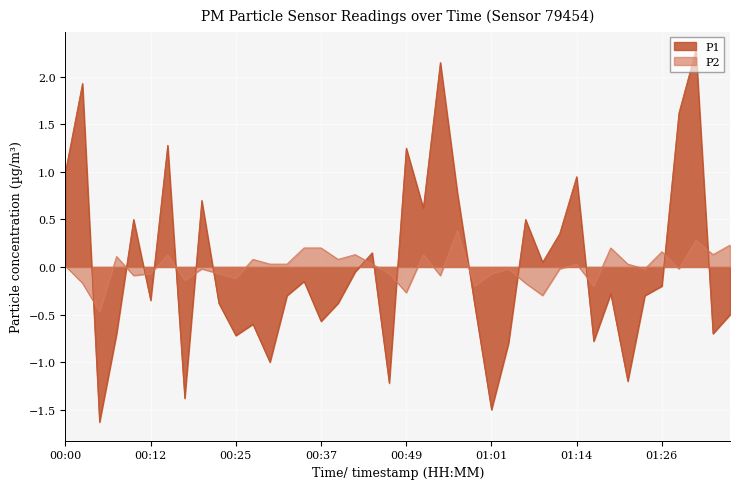

Reading right to left, list all the values displayed in this chart.

P1: -0.5	-0.7	2.3	1.6	-0.2	-0.3	-1.2	-0.3	-0.8	0.9	0.3	0.0	0.5	-0.8	-1.5	-0.4	0.8	2.1	0.6	1.2	-1.2	0.1	-0.1	-0.4	-0.6	-0.2	-0.3	-1.0	-0.6	-0.7	-0.4	0.7	-1.4	1.3	-0.4	0.5	-0.7	-1.6	1.9	1.0
P2: 0.2	0.1	0.3	-0.0	0.2	-0.0	0.0	0.2	-0.2	0.0	-0.0	-0.3	-0.2	-0.0	-0.1	-0.2	0.4	-0.1	0.1	-0.3	-0.1	0.0	0.1	0.1	0.2	0.2	0.0	0.0	0.1	-0.1	-0.1	-0.0	-0.1	0.1	-0.1	-0.1	0.1	-0.5	-0.2	0.0